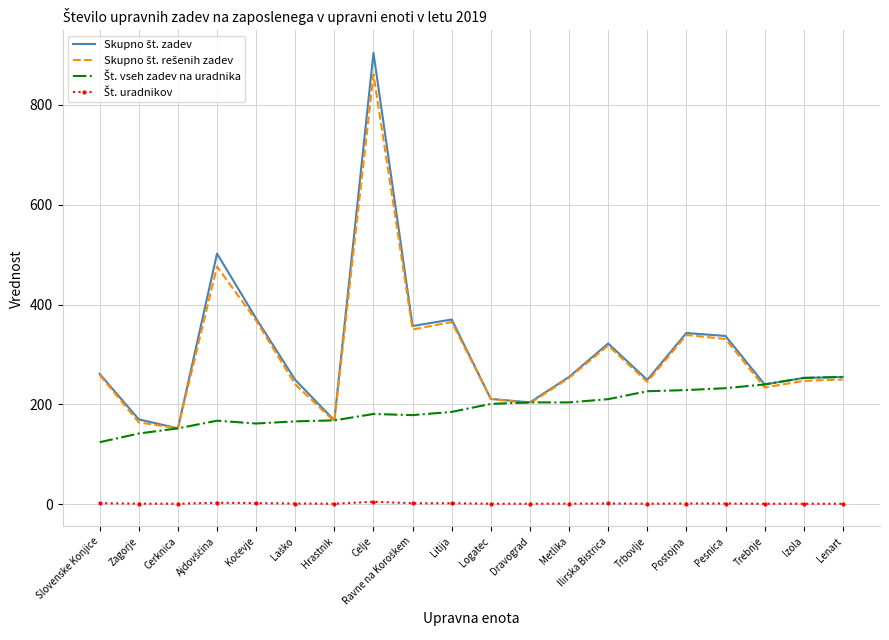

What is the minimum value shown in the chart?

1.0